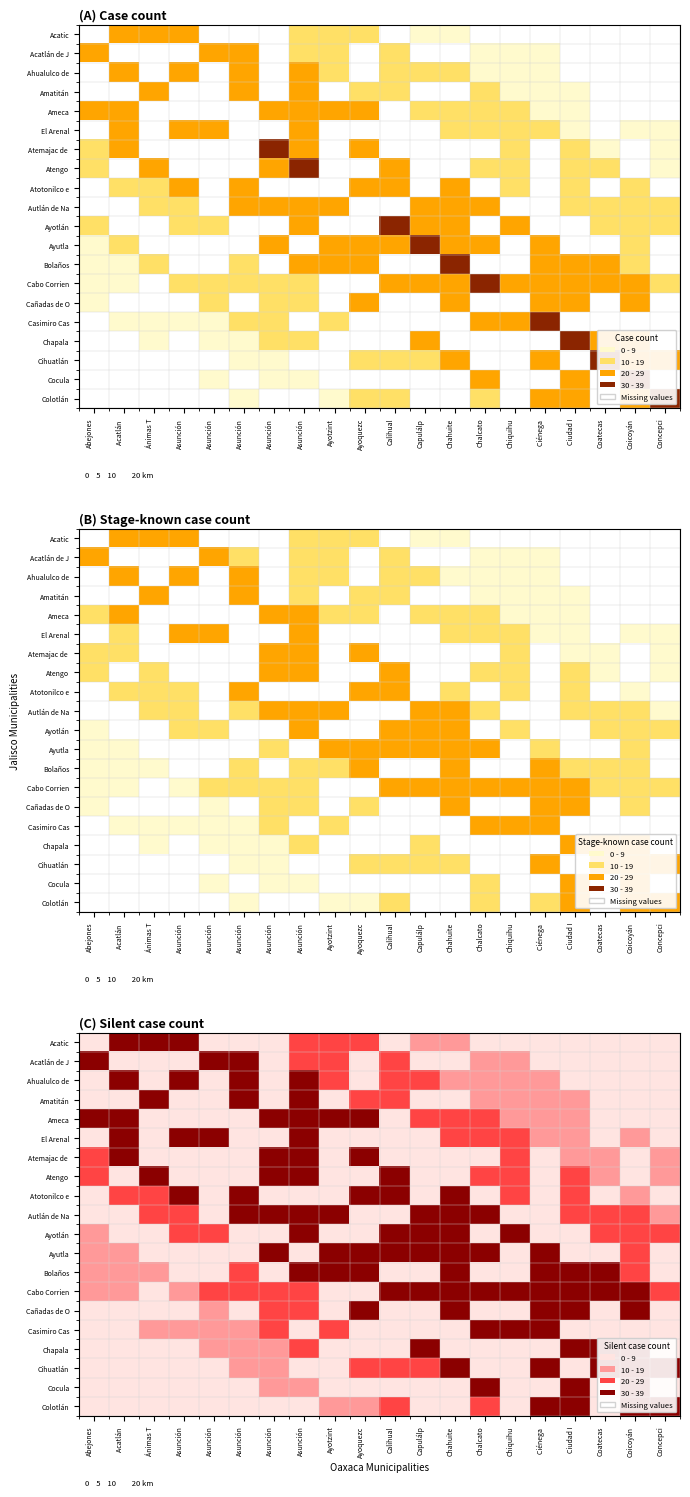

Which category has the highest value in the Acatic series?

Acatlán